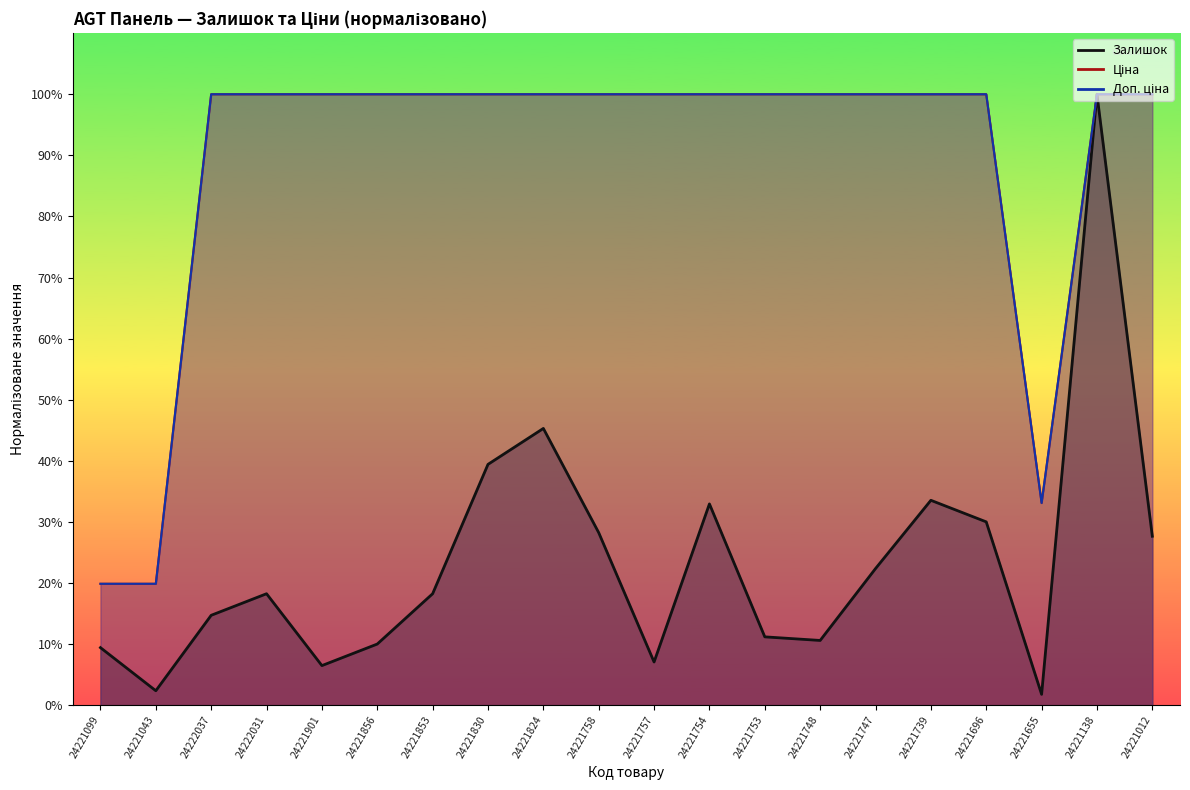

What is the difference between the highest and lowest values at 24221739?

66.5